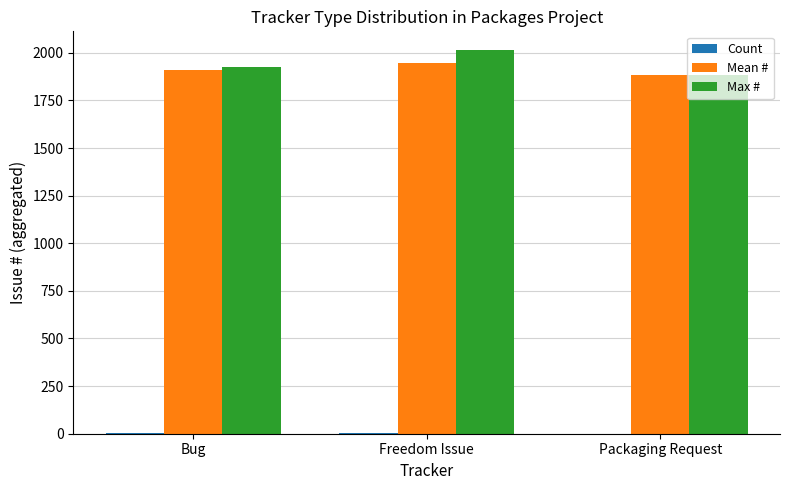

What is the difference between the Mean # values at Freedom Issue and Bug?

37.3